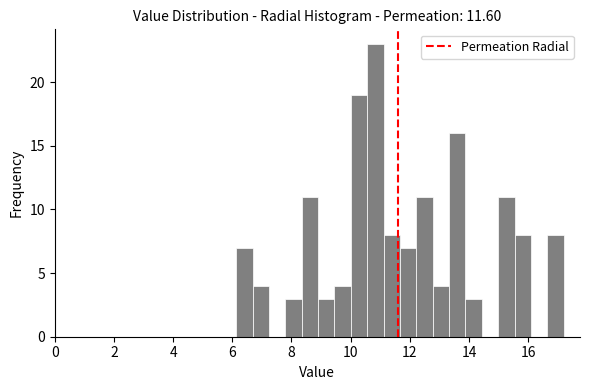

Read against the x-axis, roughly where is the centre of the tallest bar?

10.8